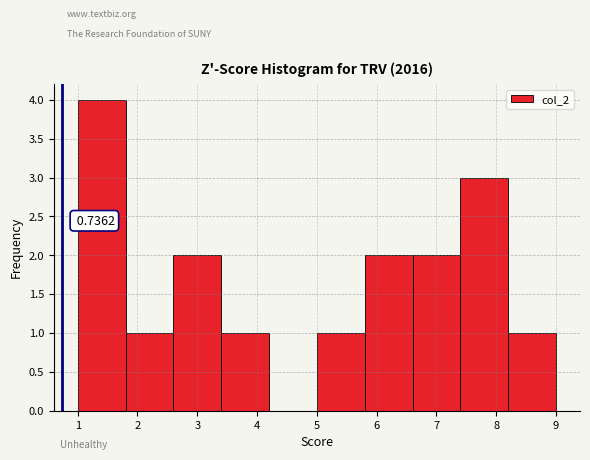

Over which range of the x-axis is the bar tallest?

1.0 to 1.8